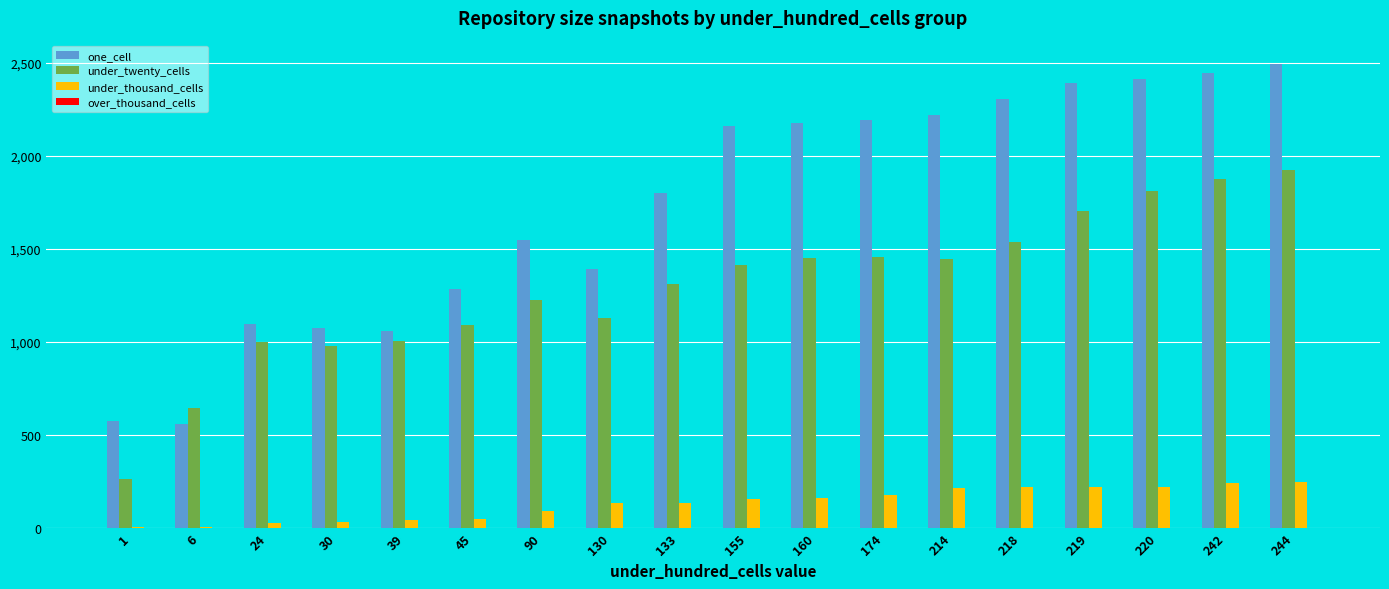

What is the sum of all under_thousand_cells values?

2344